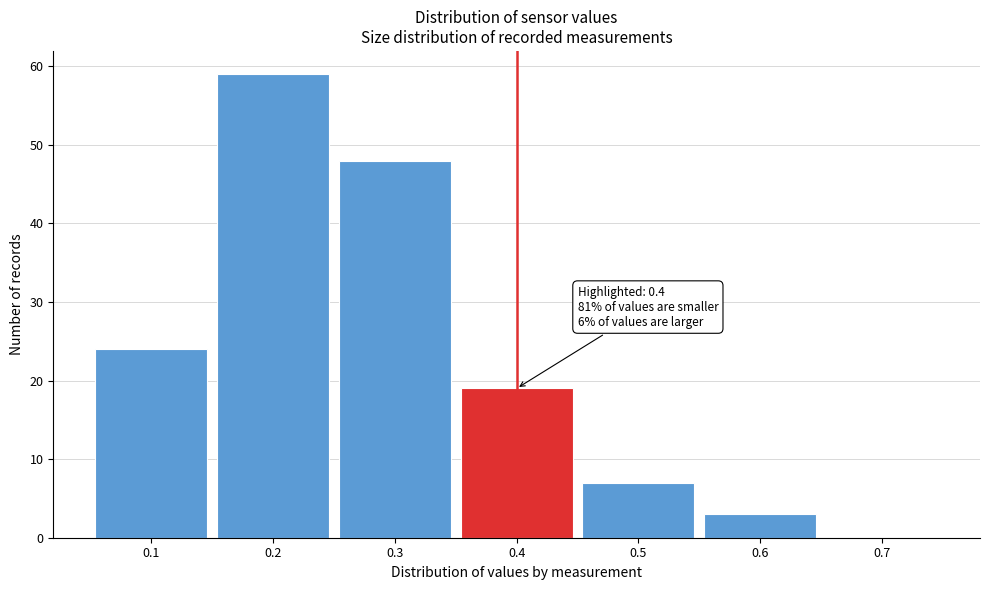

Over which range of the x-axis is the bar tallest?

0.15 to 0.25